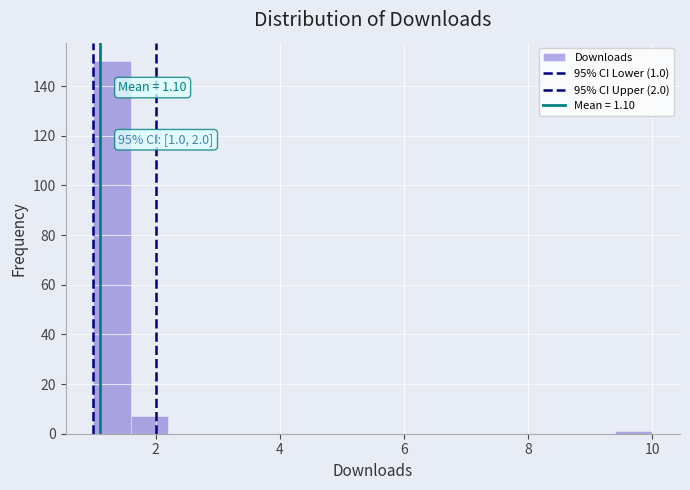

Around what value on the x-axis is the tallest bar? Give the approximate position of its centre, as read against the axis.

1.4